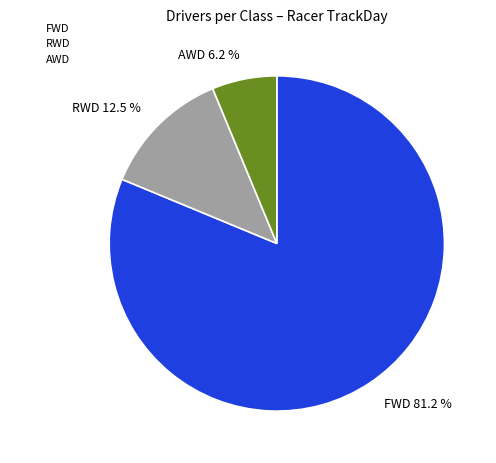

How many slices are in this pie chart?

3